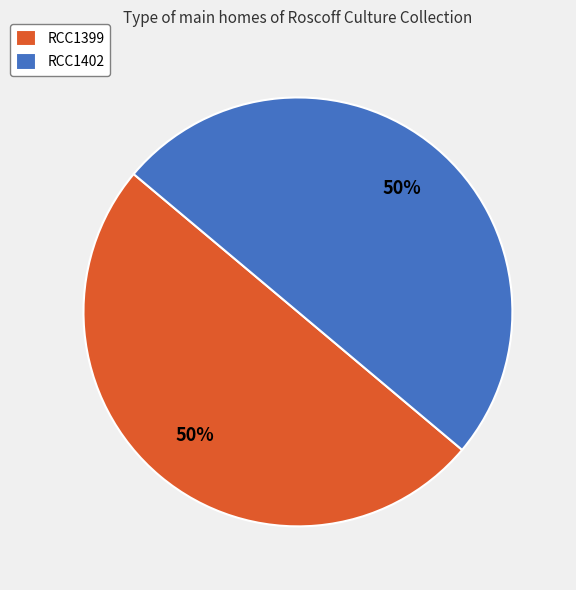

To the nearest percent, what is the combined percentage of RCC1402 and RCC1399?

100%